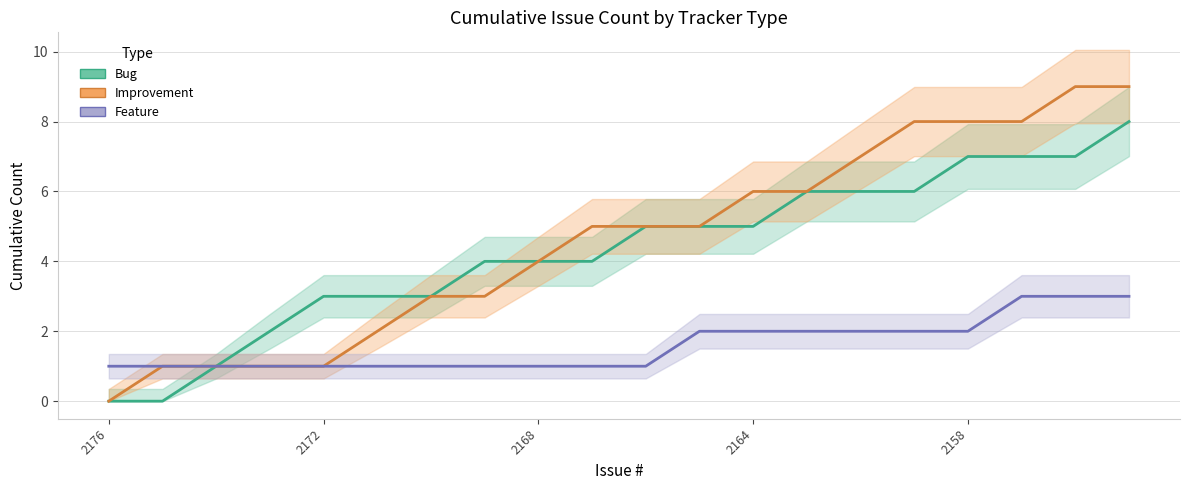

How many data points in Improvement are above 5?

8